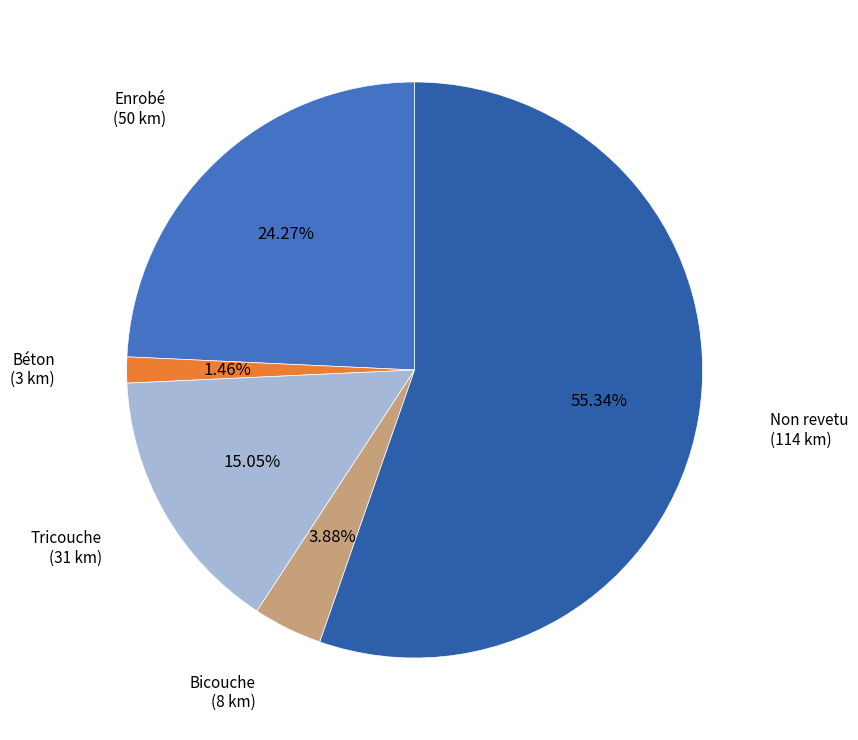

The Tricouche slice represents 7% of the pie. True or false?

False